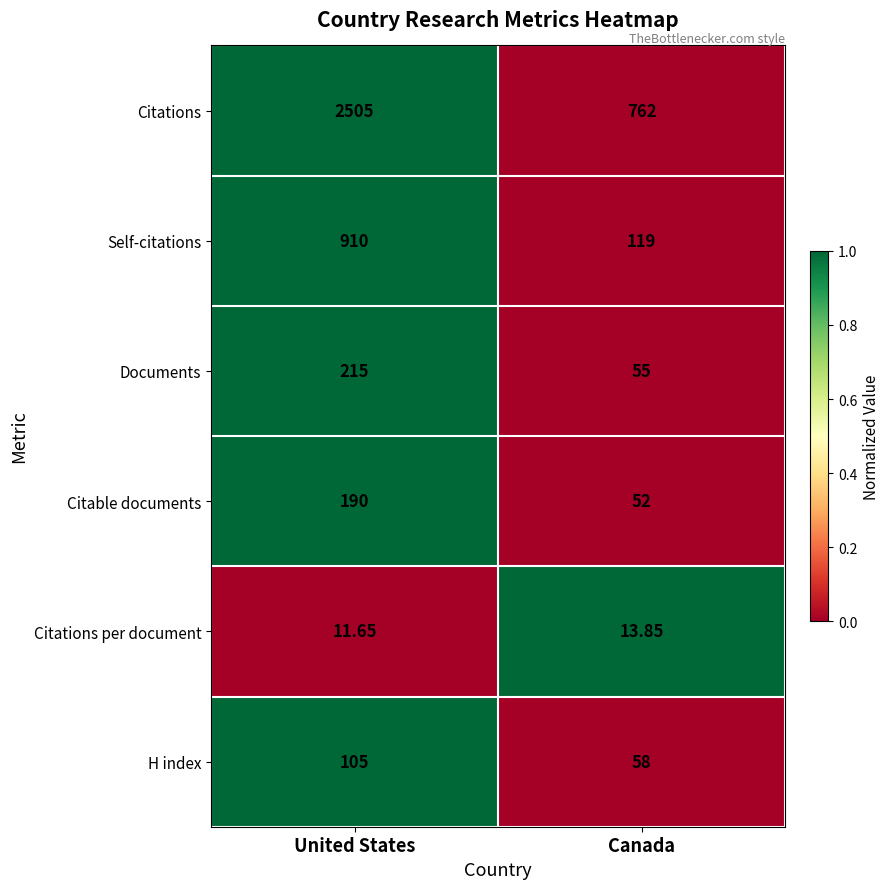

At which category does the chart reach its minimum across all series?

United States